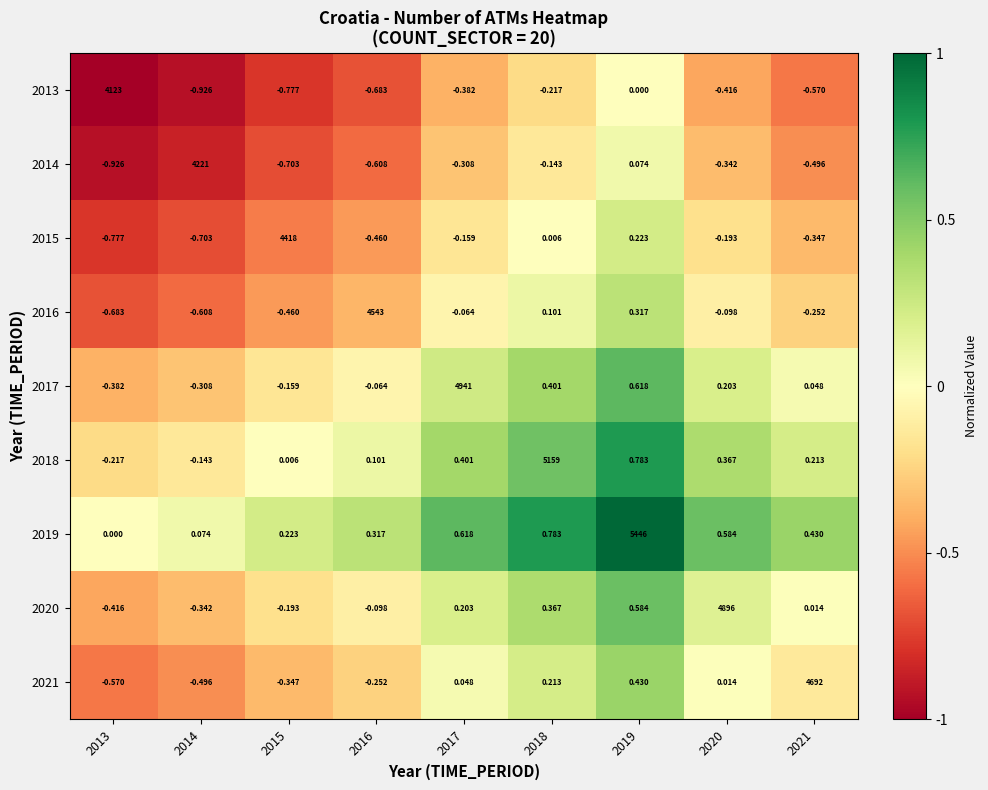

What is the difference between the highest and lowest values at 2017?

4941.4